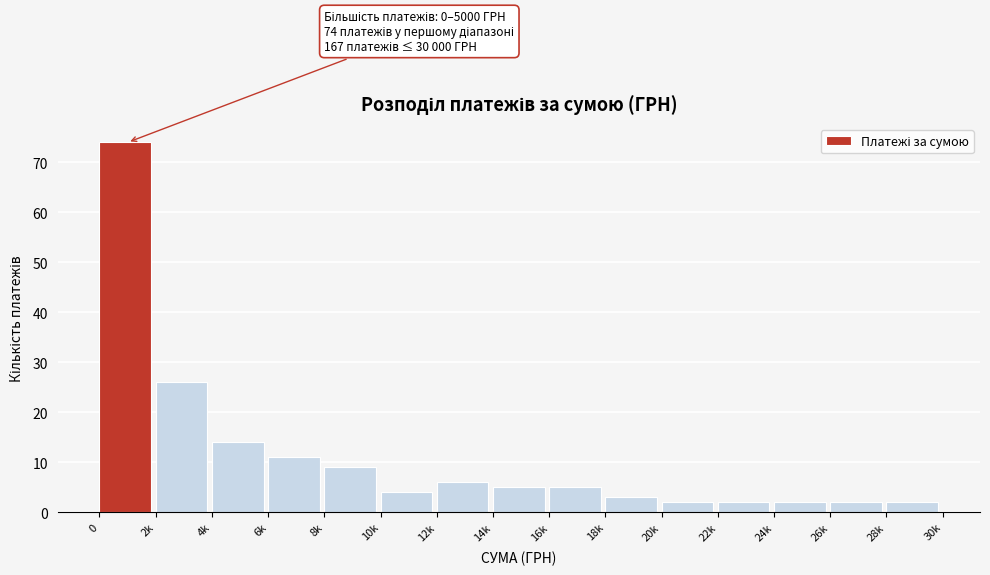

Reading left to right, extract all data points from this chart.

74	26	14	11	9	4	6	5	5	3	2	2	2	2	2